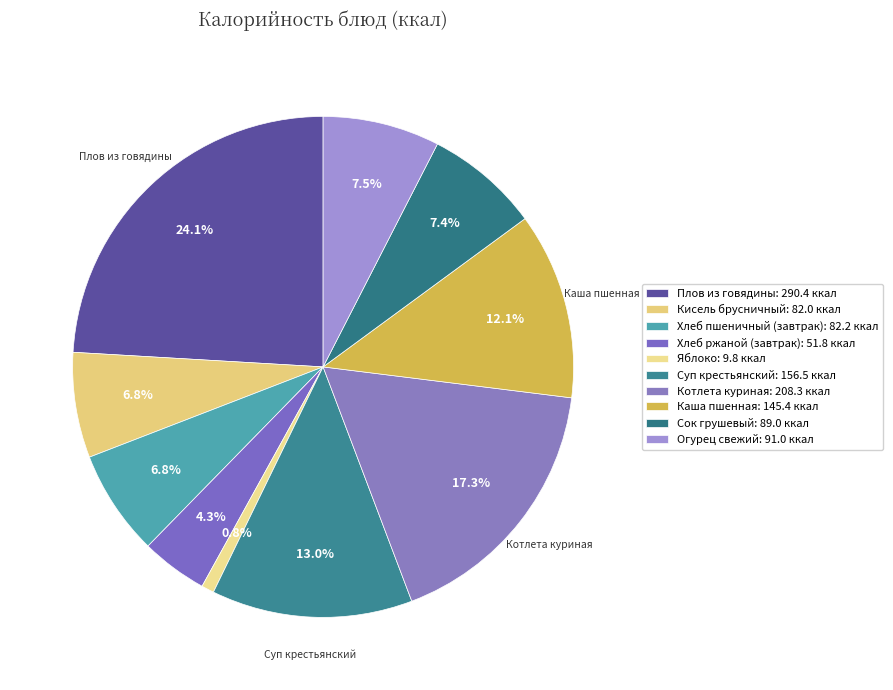

Is there a majority slice in this chart?

No